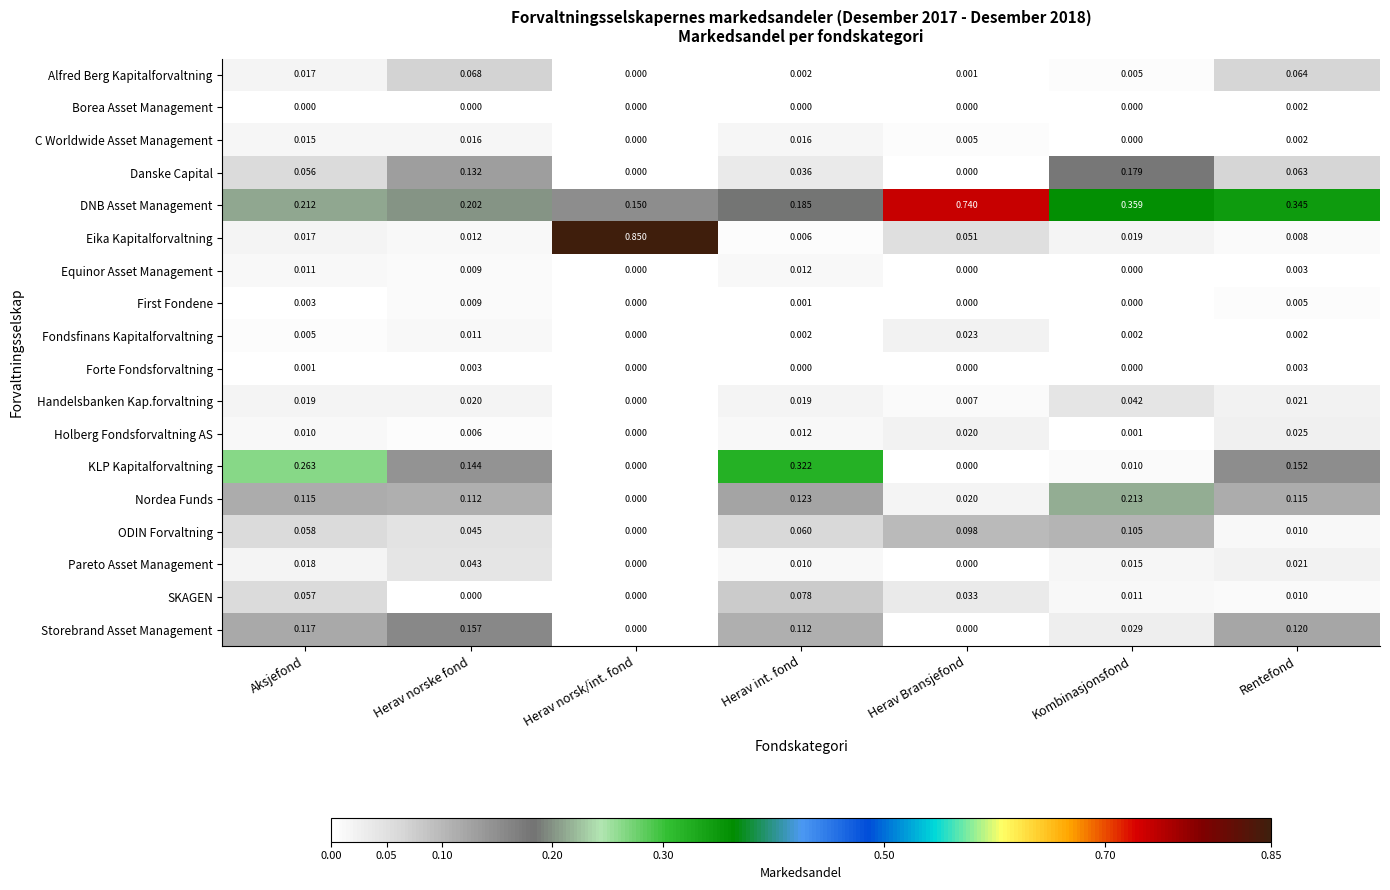

At which category is the sum across all series the highest?

Herav norsk/int. fond